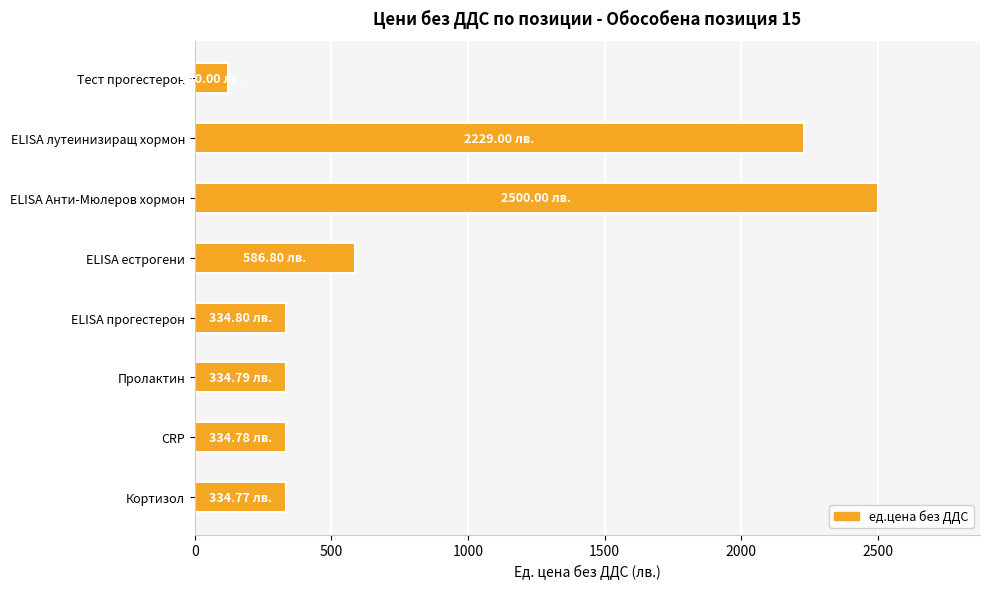

What is the sum of all values?

6774.9